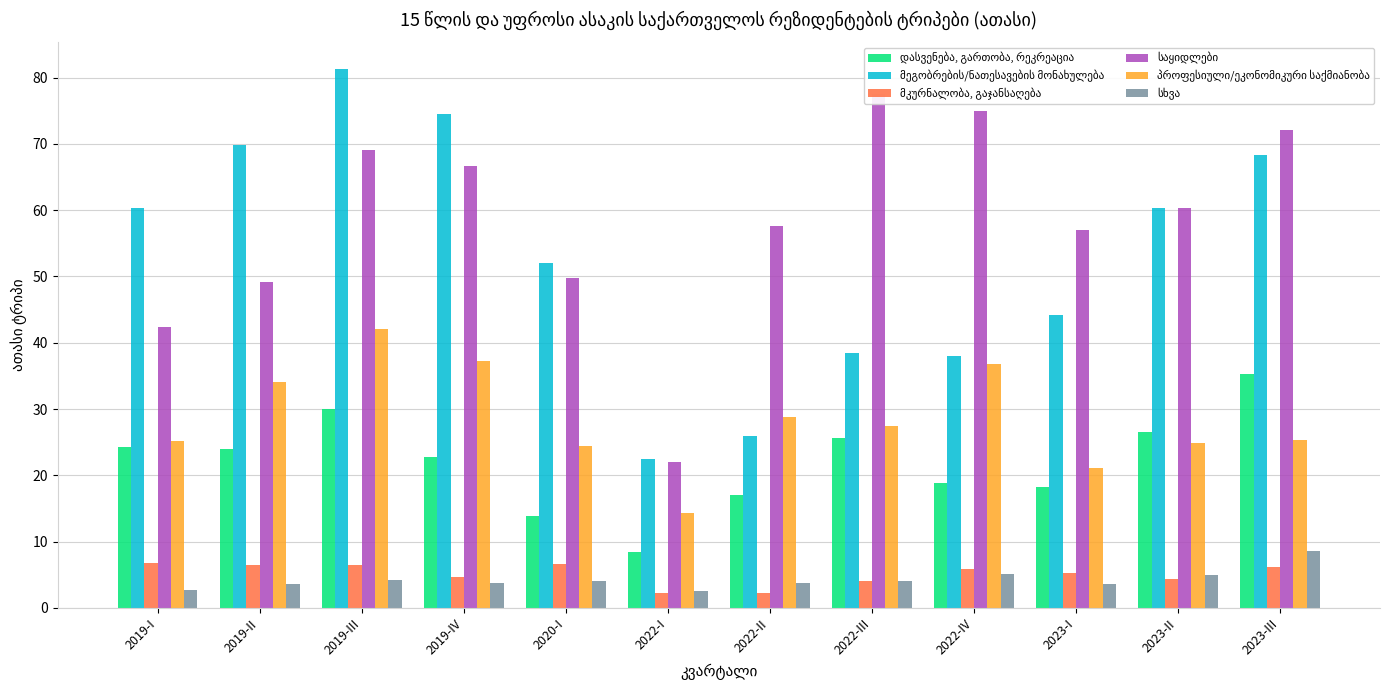

Reading left to right, what are all the values shown in this chart?

დასვენება, გართობა, რეკრეაცია: 2019-I=24.3	2019-II=24.0	2019-III=29.9	2019-IV=22.7	2020-I=13.9	2022-I=8.5	2022-II=17.1	2022-III=25.6	2022-IV=18.9	2023-I=18.2	2023-II=26.5	2023-III=35.3
მეგობრების/ნათესავების მონახულება: 2019-I=60.3	2019-II=69.8	2019-III=81.3	2019-IV=74.5	2020-I=52.1	2022-I=22.5	2022-II=26.0	2022-III=38.5	2022-IV=38.0	2023-I=44.2	2023-II=60.3	2023-III=68.3
მკურნალობა, გაჯანსაღება: 2019-I=6.7	2019-II=6.4	2019-III=6.5	2019-IV=4.6	2020-I=6.6	2022-I=2.3	2022-II=2.2	2022-III=4.0	2022-IV=5.9	2023-I=5.3	2023-II=4.3	2023-III=6.2
საყიდლები: 2019-I=42.4	2019-II=49.2	2019-III=69.1	2019-IV=66.6	2020-I=49.7	2022-I=22.0	2022-II=57.6	2022-III=77.5	2022-IV=74.9	2023-I=57.0	2023-II=60.3	2023-III=72.0
პროფესიული/ეკონომიკური საქმიანობა: 2019-I=25.2	2019-II=34.0	2019-III=42.1	2019-IV=37.3	2020-I=24.4	2022-I=14.3	2022-II=28.8	2022-III=27.5	2022-IV=36.8	2023-I=21.2	2023-II=24.8	2023-III=25.3
სხვა: 2019-I=2.7	2019-II=3.6	2019-III=4.3	2019-IV=3.8	2020-I=4.1	2022-I=2.6	2022-II=3.7	2022-III=4.1	2022-IV=5.2	2023-I=3.6	2023-II=4.9	2023-III=8.5